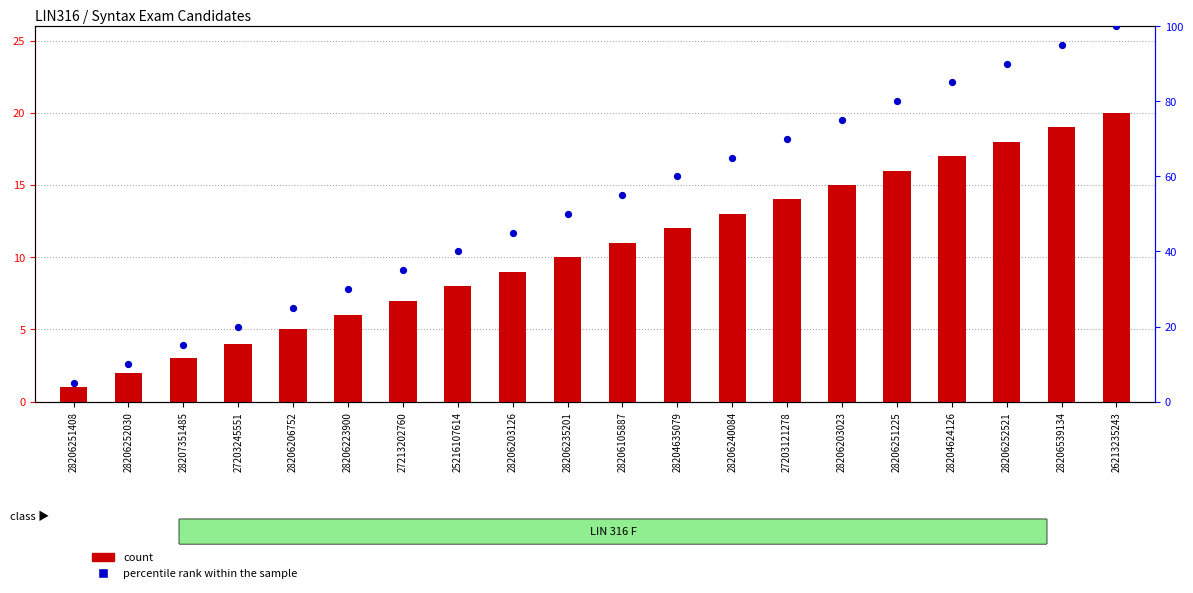

Is the value of percentile rank within the sample at 28206240084 greater than the value of count at 27203121278?

Yes